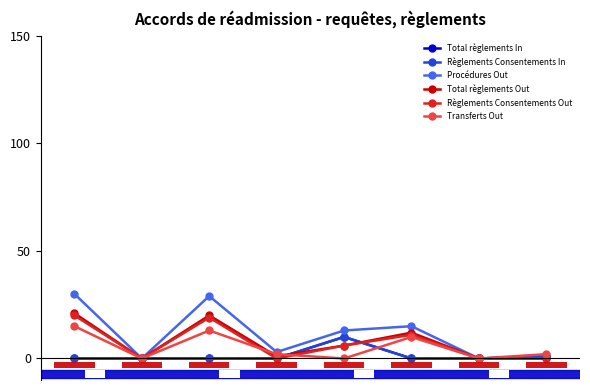

How many groups of bars are there?

8